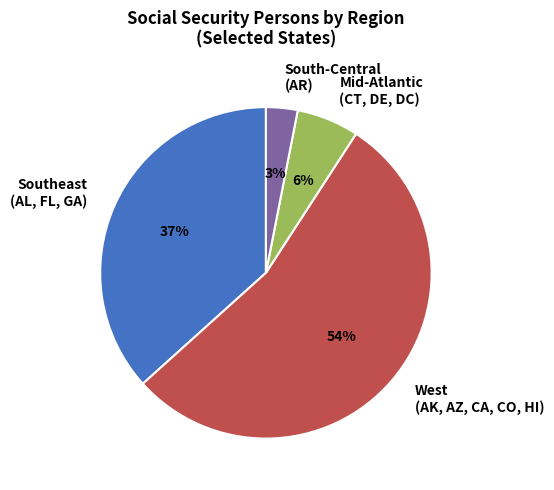

What percentage is the South-Central (AR) slice, to the nearest percent?

3%